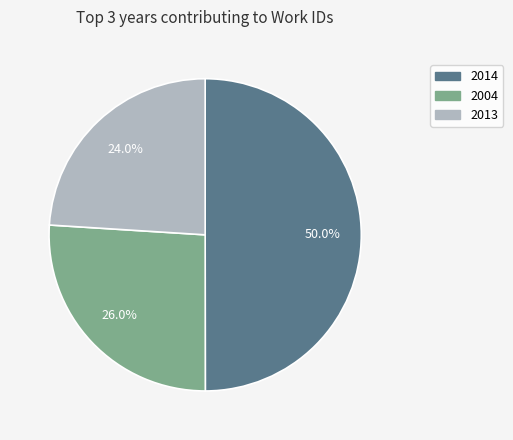

Between 2004 and 2013, which is larger?

2004